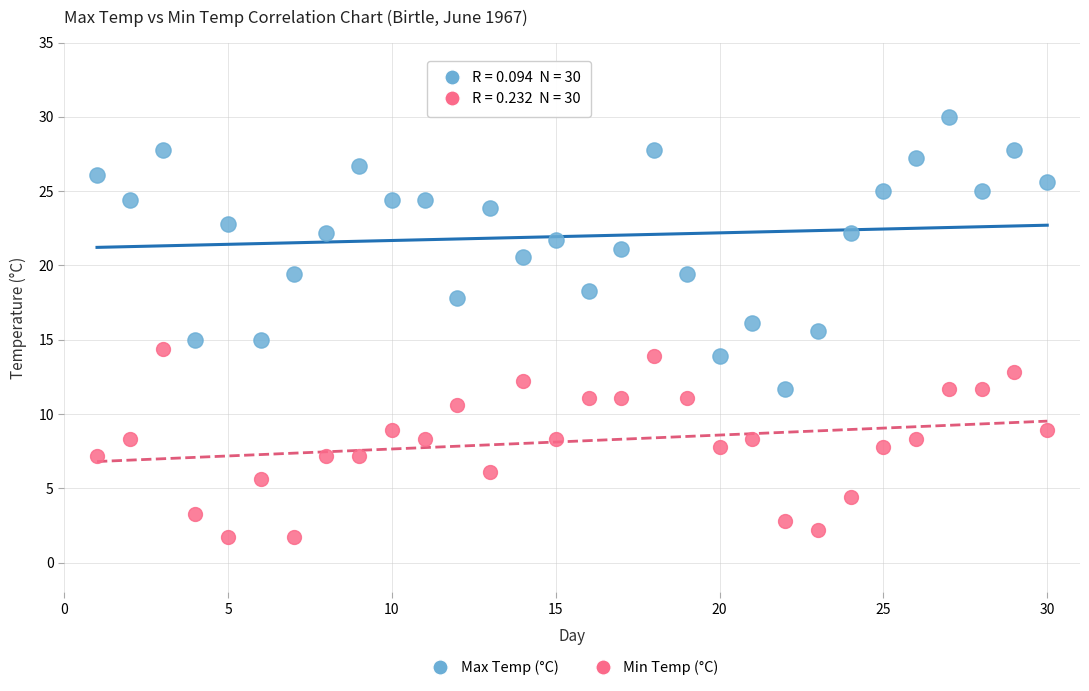

Which series contains the highest Y value?

Max Temp (°C)